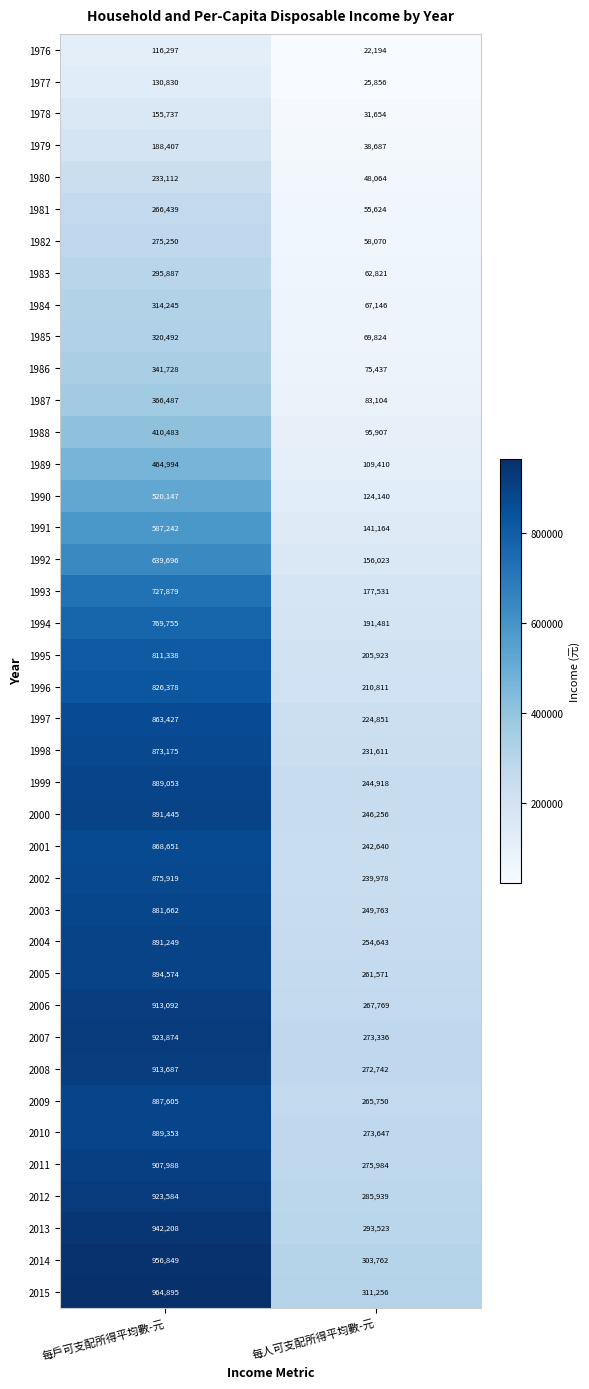

At how many categories does at least one series exceed 481673?

1